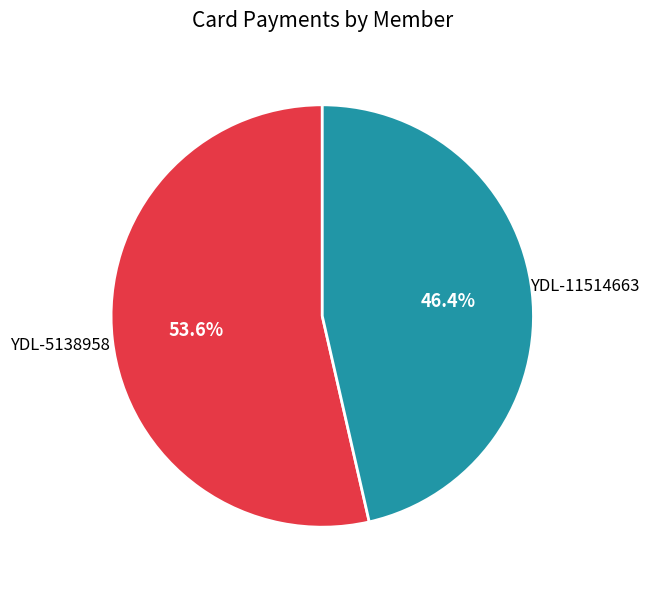

Does any single category account for the majority?

Yes